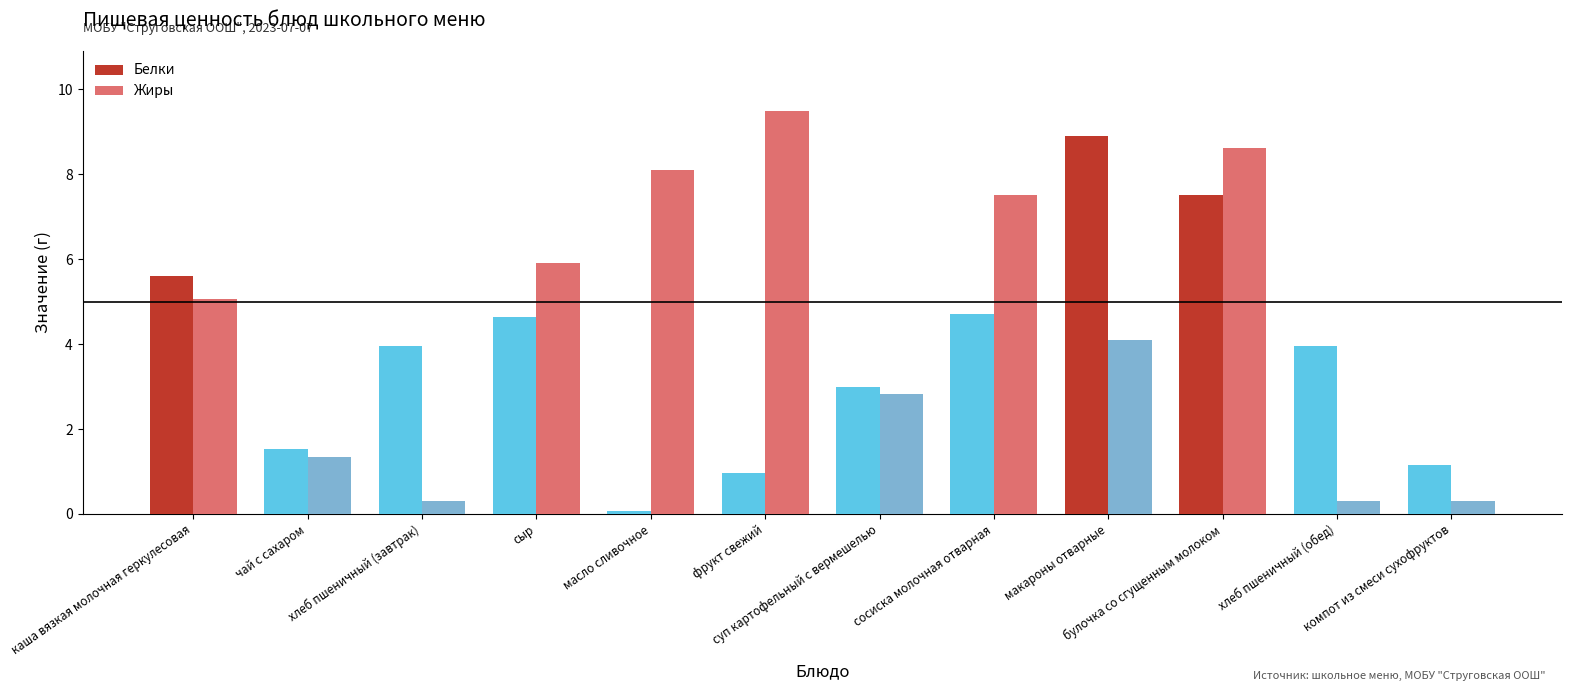

Reading left to right, extract all data points from this chart.

Белки: 5.6	1.5	4.0	4.6	0.1	1.0	3.0	4.7	8.9	7.5	4.0	1.2
Жиры: 5.1	1.4	0.3	5.9	8.1	9.5	2.8	7.5	4.1	8.6	0.3	0.3